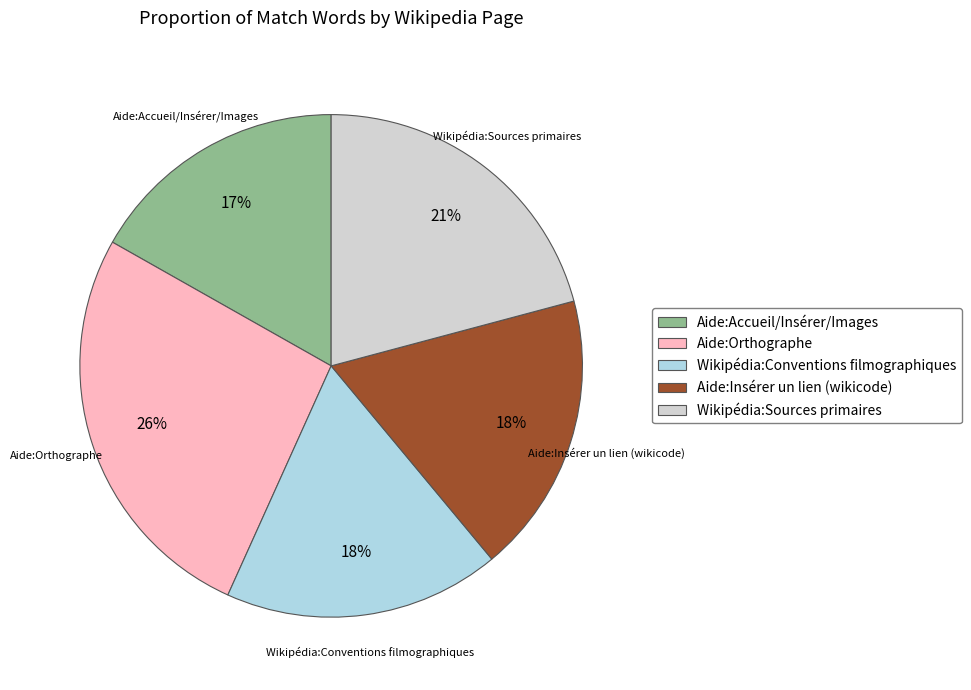

To the nearest percent, what is the combined percentage of Aide:Insérer un lien (wikicode) and Wikipédia:Sources primaires?

39%